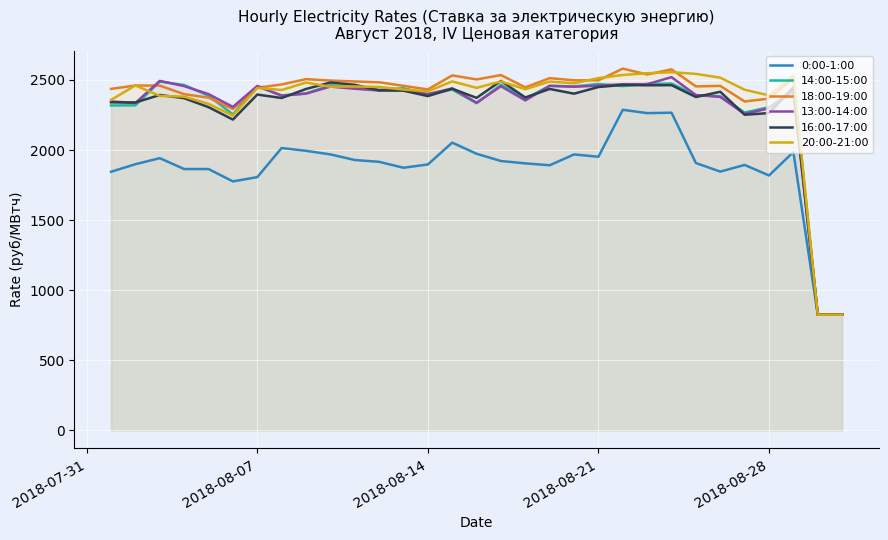

True or false: 0:00-1:00 and 18:00-19:00 intersect in this chart.

False